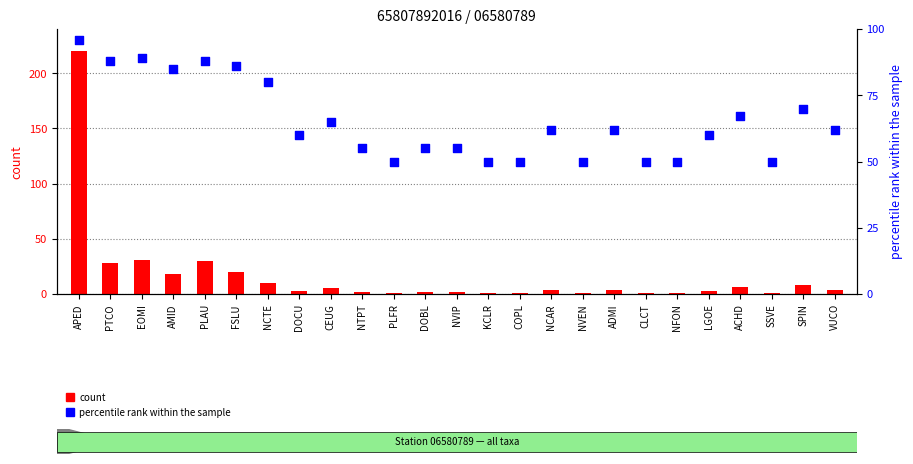

Which series has the widest spread of Y values?

count